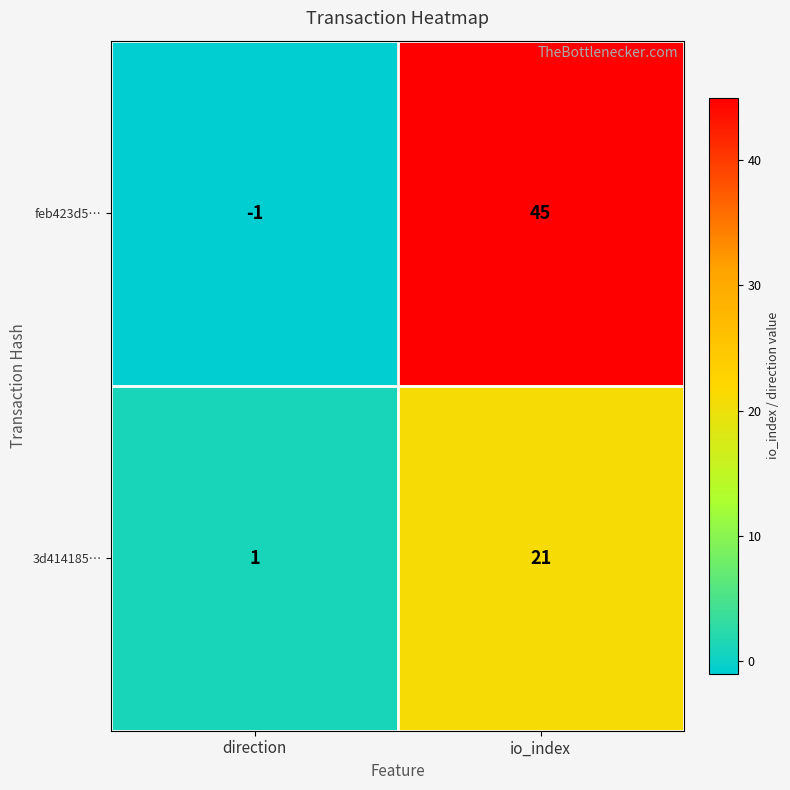

What is the highest value of the 3d414185… series?

21